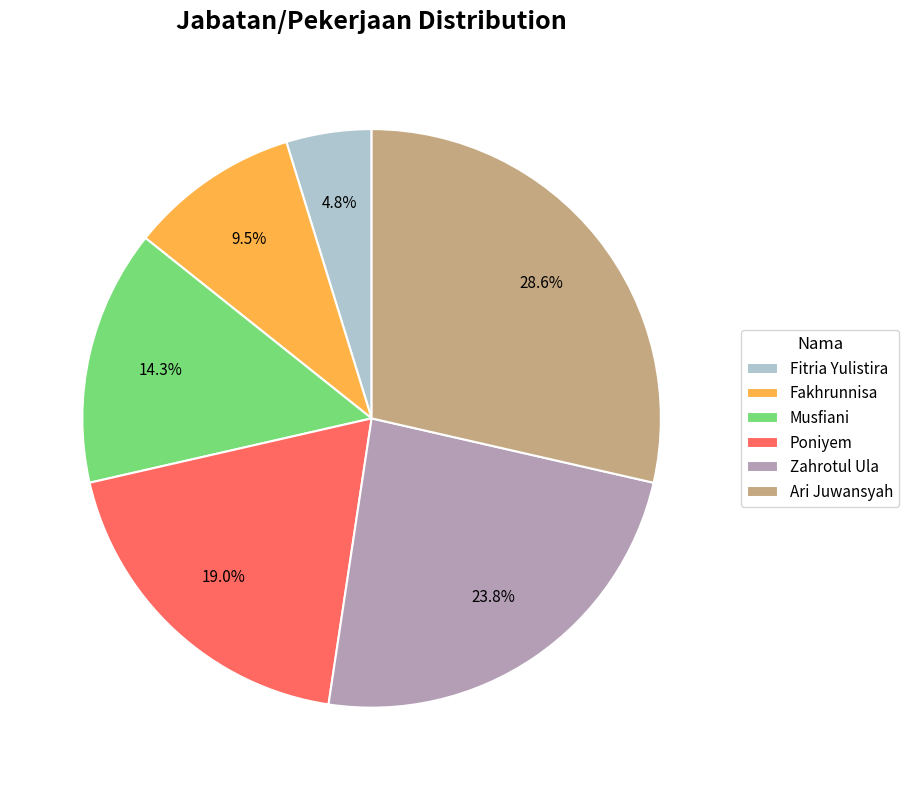

True or false: Zahrotul Ula accounts for 15% of the total.

False